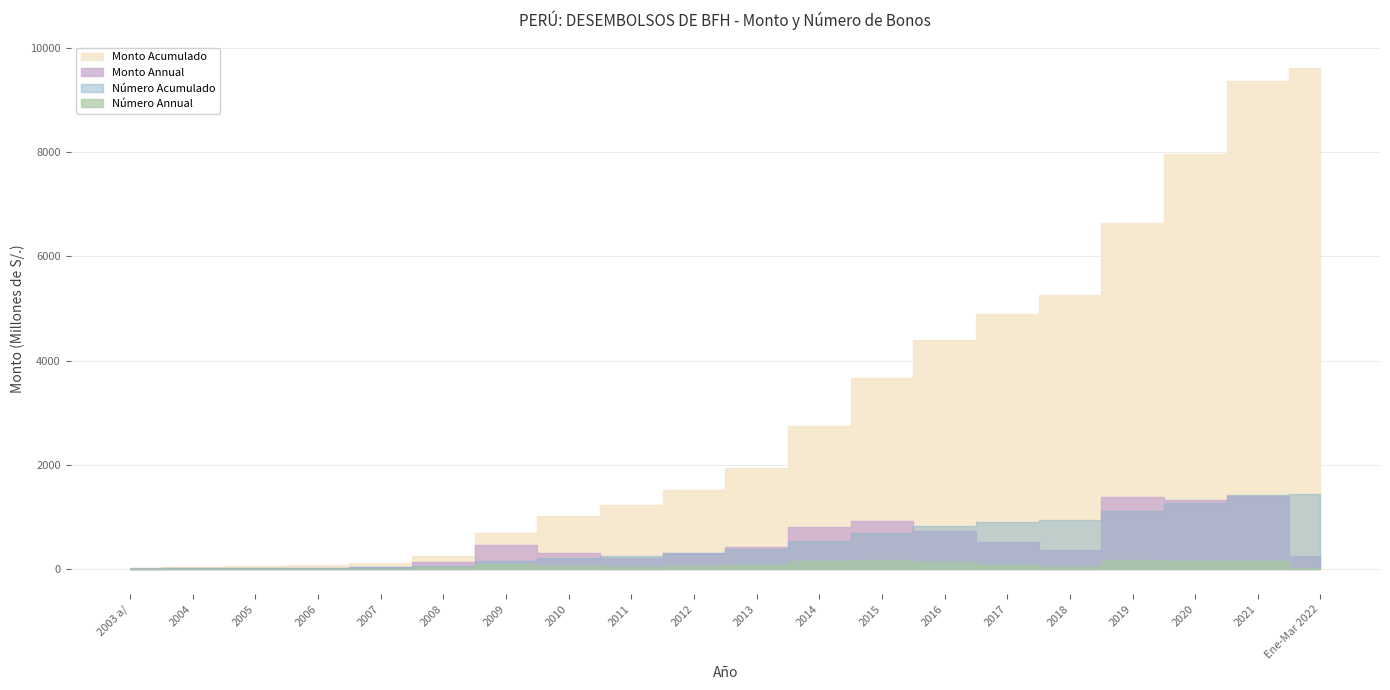

What is the label of the 11th point from the right?

2012